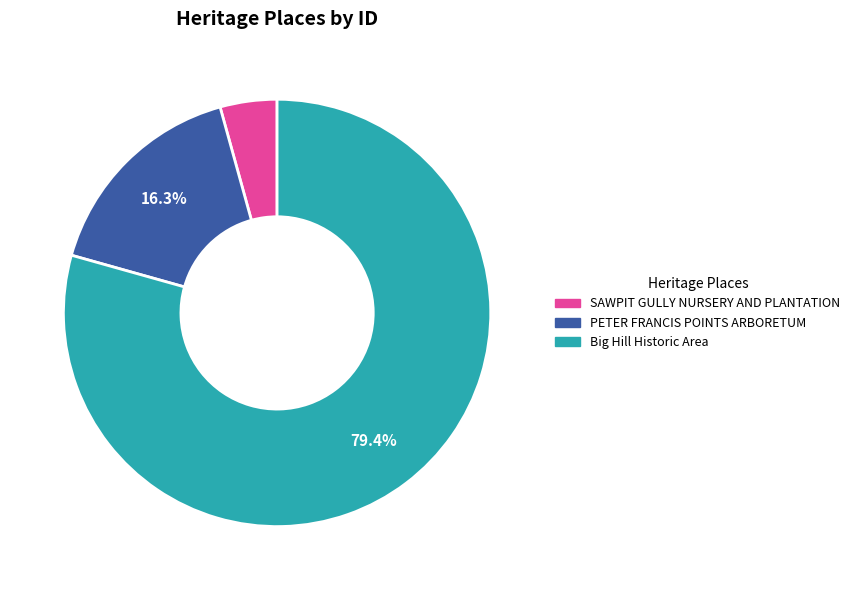

Combined, do PETER FRANCIS POINTS ARBORETUM and SAWPIT GULLY NURSERY AND PLANTATION account for over 50%?

No